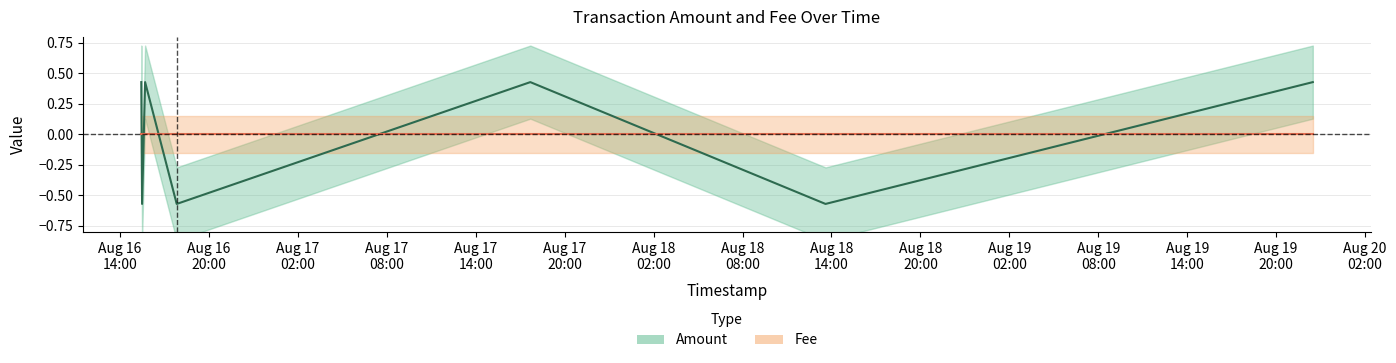

How many values exceed 0?

4